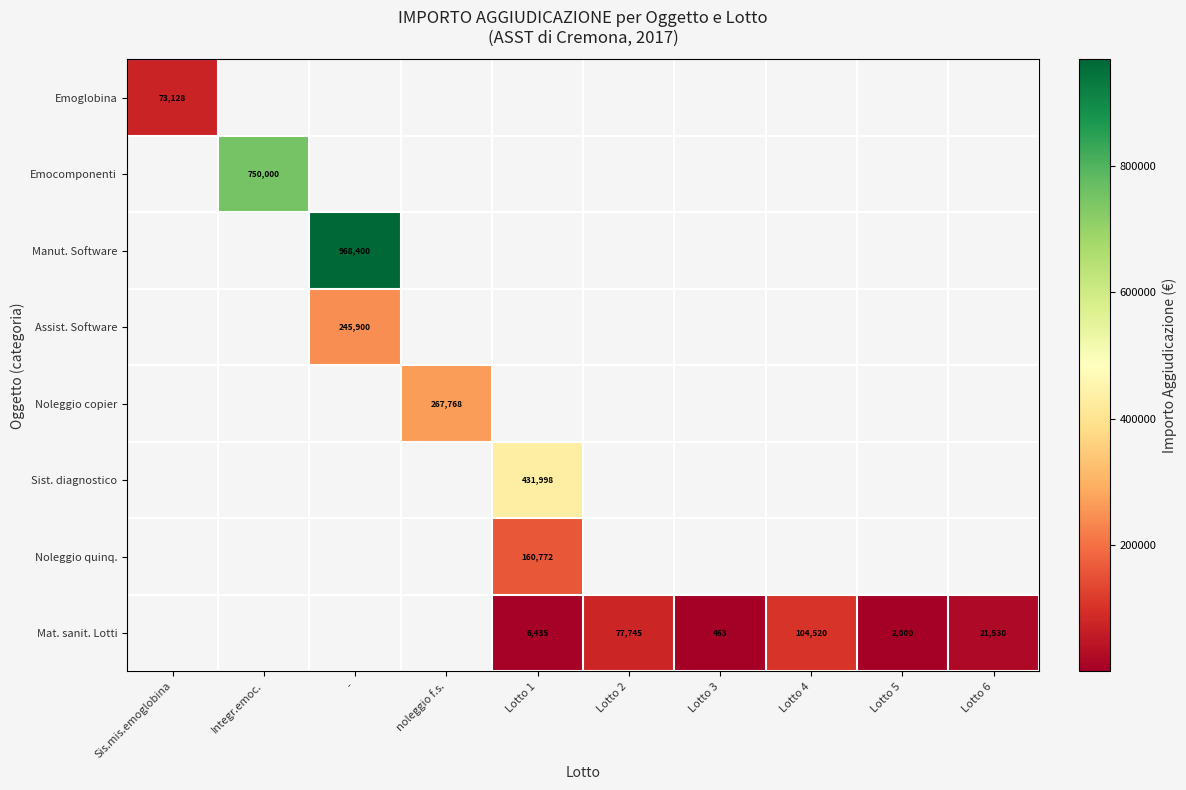

Is it true that Noleggio quinq. equals 216579 at Lotto 1?

False